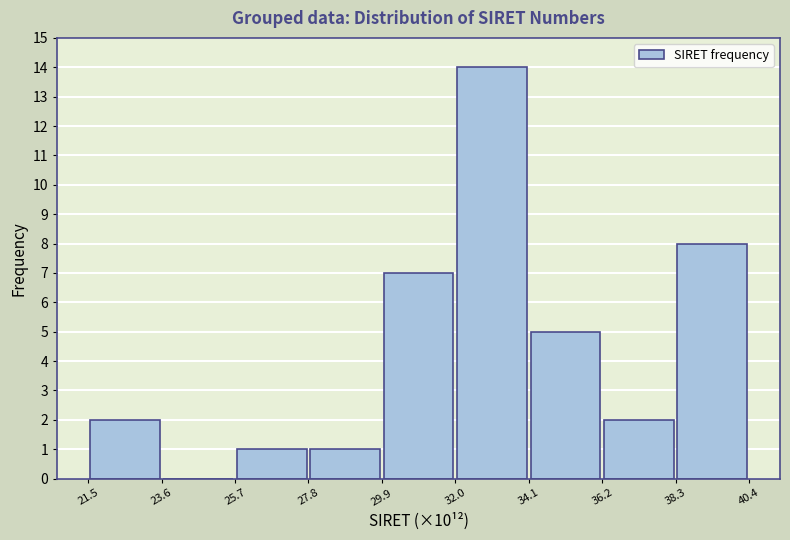

Reading left to right, list every bar in this chart as the range it spans on the x-axis followed by its height. The values are not printed on the chart, so give them approximately, as read against the axis.

21.5 to 23.6: 2
23.6 to 25.7: 0
25.7 to 27.8: 1
27.8 to 29.9: 1
29.9 to 32.0: 7
32.0 to 34.1: 14
34.1 to 36.2: 5
36.2 to 38.3: 2
38.3 to 40.4: 8